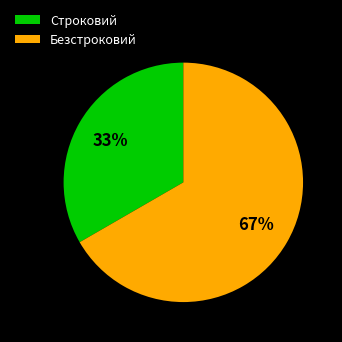

Which category has the biggest portion of the pie?

Безстроковий